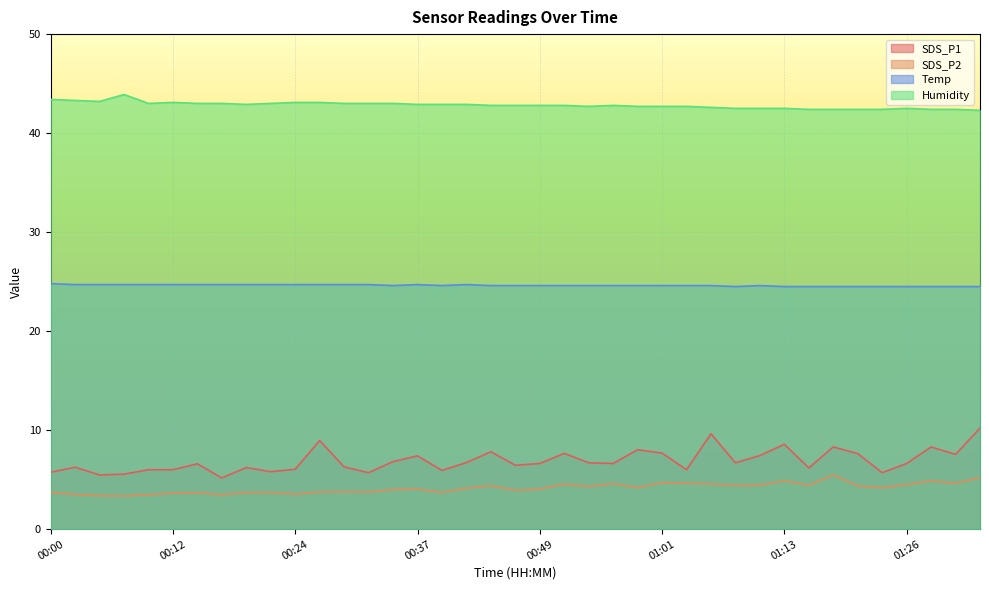

At which category does Temp reach its first local valley?

00:34